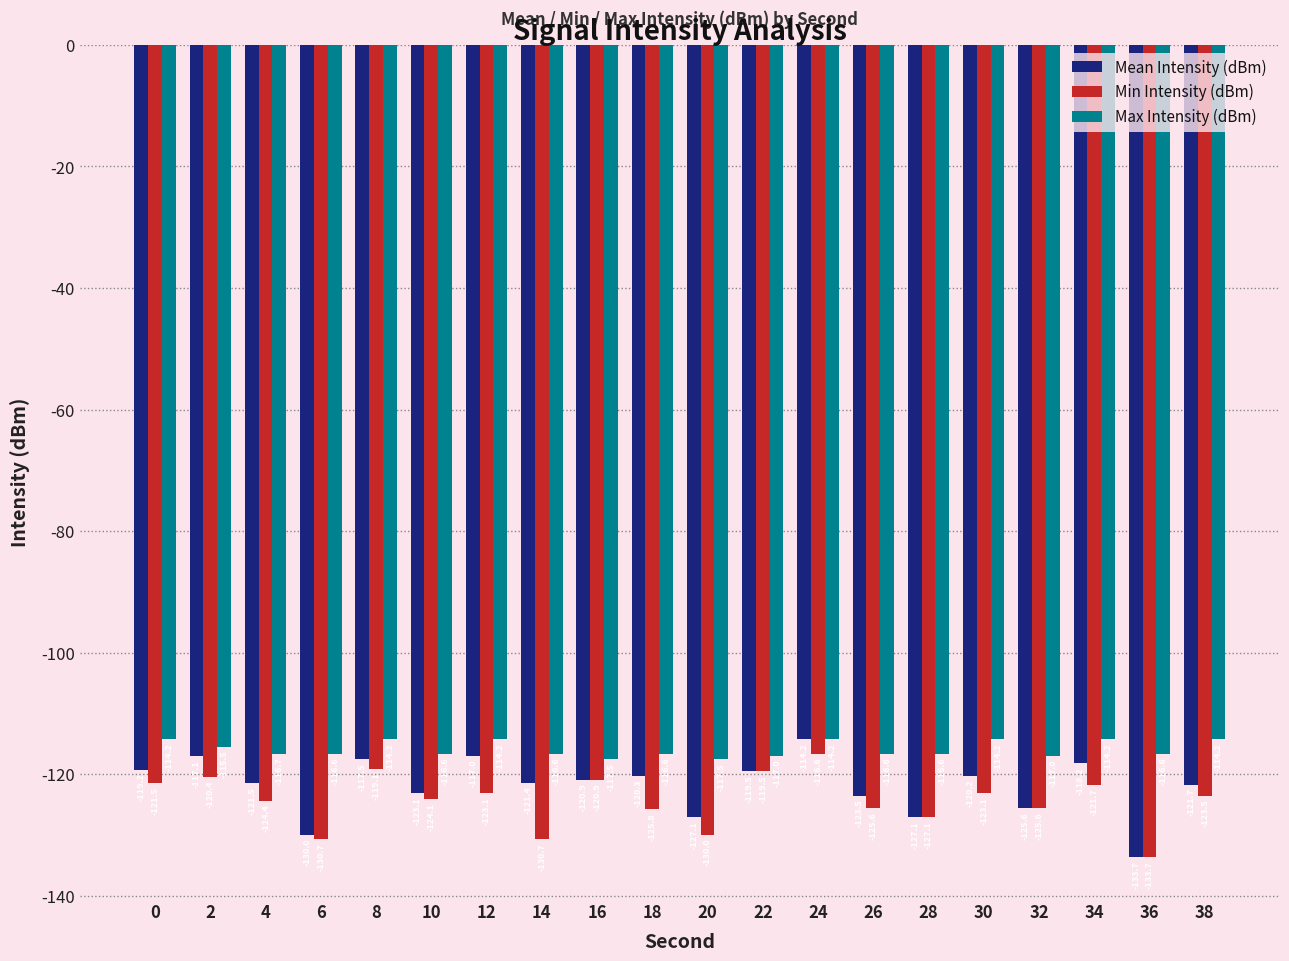

Which series has the largest total across all categories?

Max Intensity (dBm)